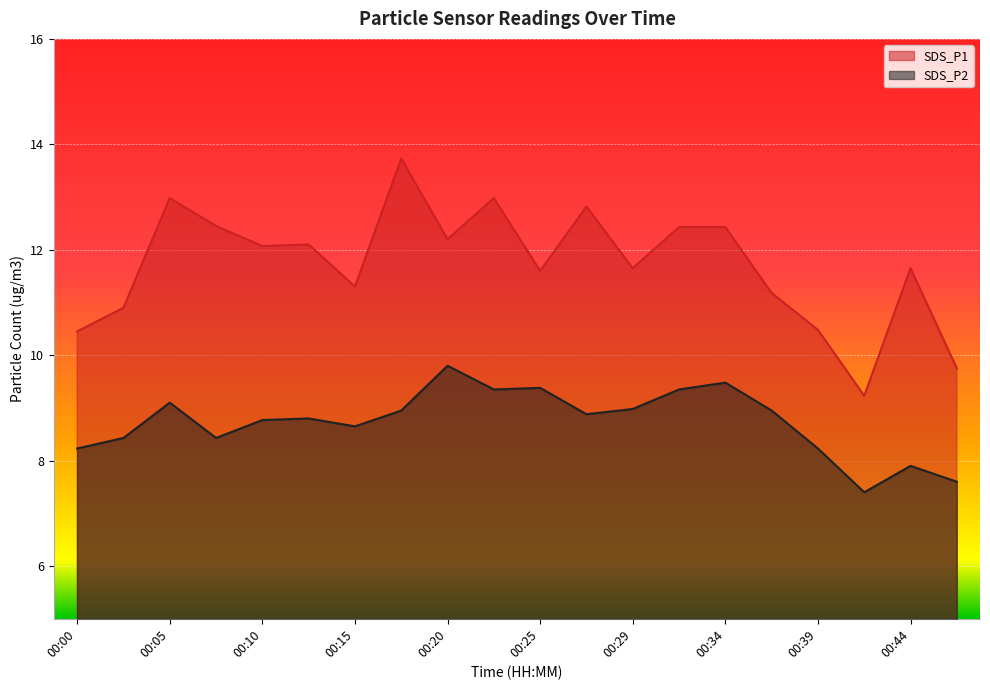

True or false: SDS_P2 and SDS_P1 cross at least once.

False